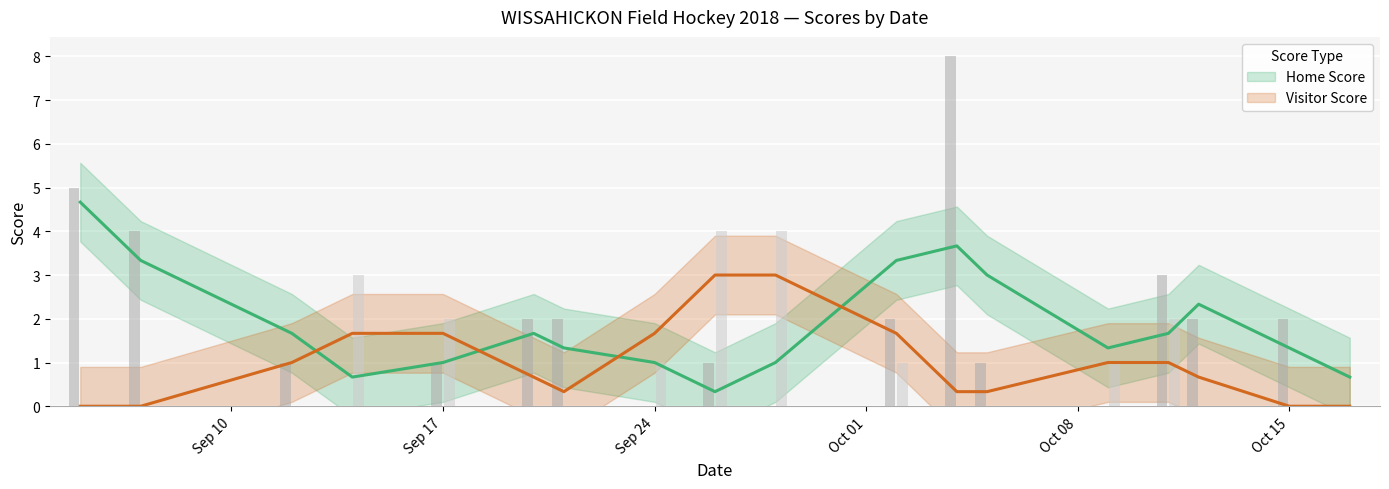

How many series are shown in this chart?

2